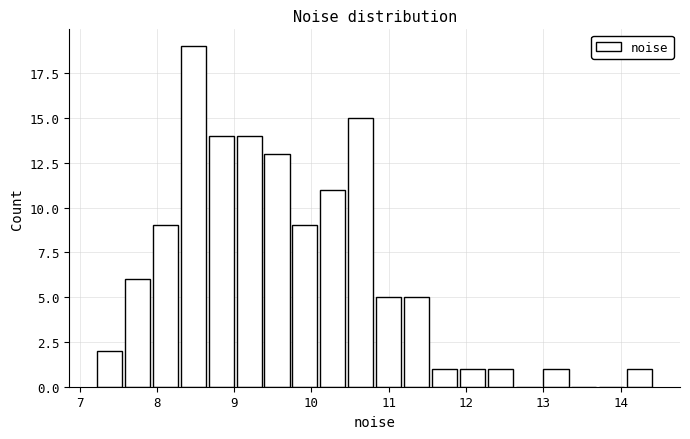

Read against the x-axis, roughly where is the centre of the tallest bar?

8.5